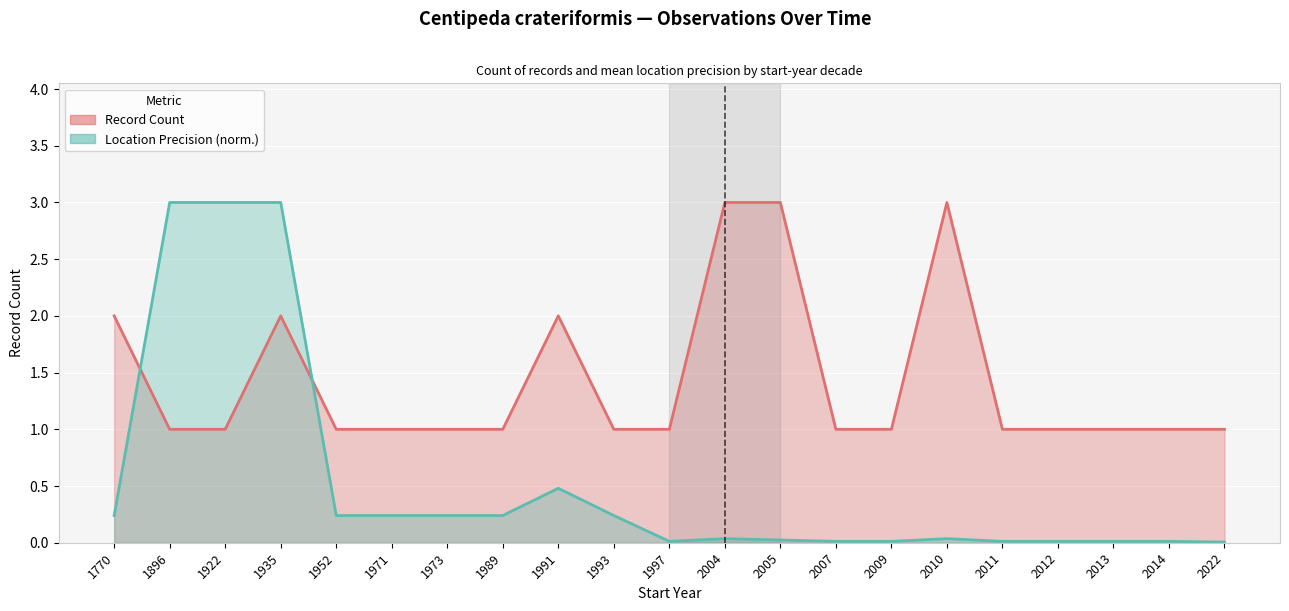

Reading left to right, transcribe all the data shown in this chart.

ID (count): 2.0	1.0	1.0	2.0	1.0	1.0	1.0	1.0	2.0	1.0	1.0	3.0	3.0	1.0	1.0	3.0	1.0	1.0	1.0	1.0	1.0
LocationPrecision: 0.2	3.0	3.0	3.0	0.2	0.2	0.2	0.2	0.5	0.2	0.0	0.0	0.0	0.0	0.0	0.0	0.0	0.0	0.0	0.0	0.0